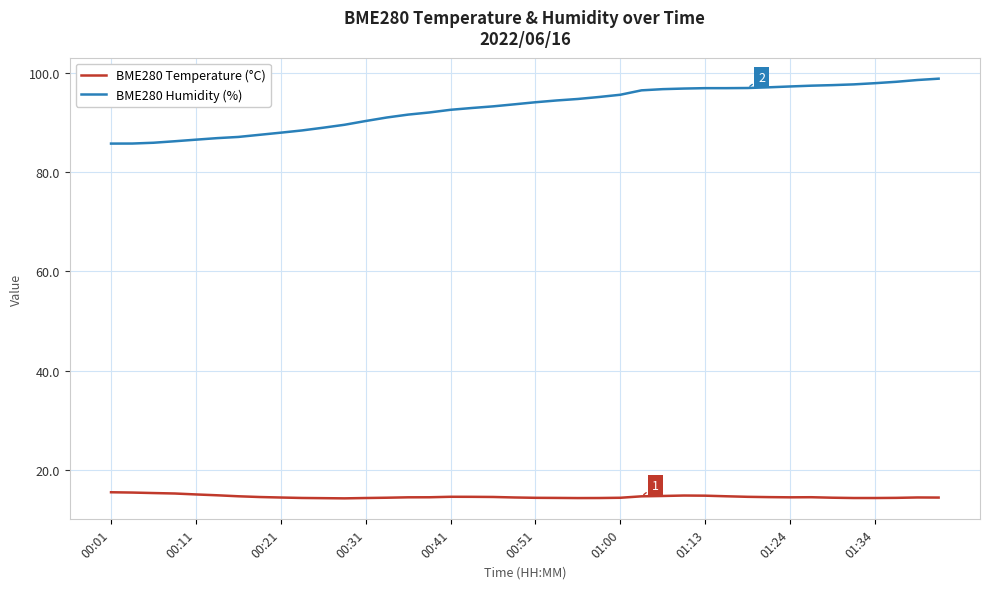

Which series has the largest total across all categories?

BME280 Humidity (%)